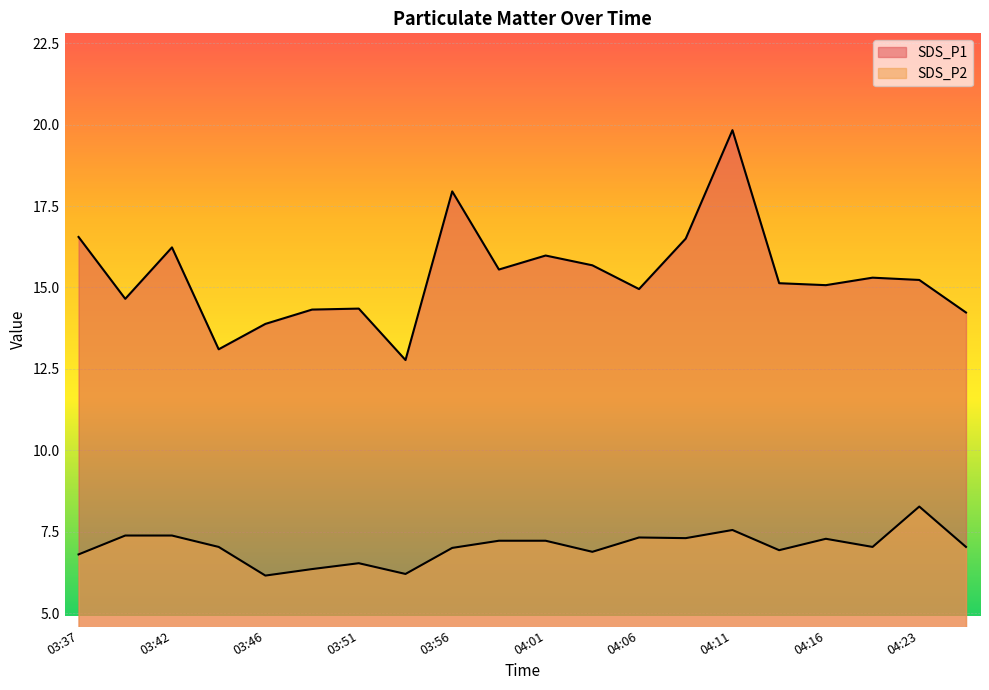

In SDS_P1, how many points are higher than both neighbors (excluding endpoints)?

6